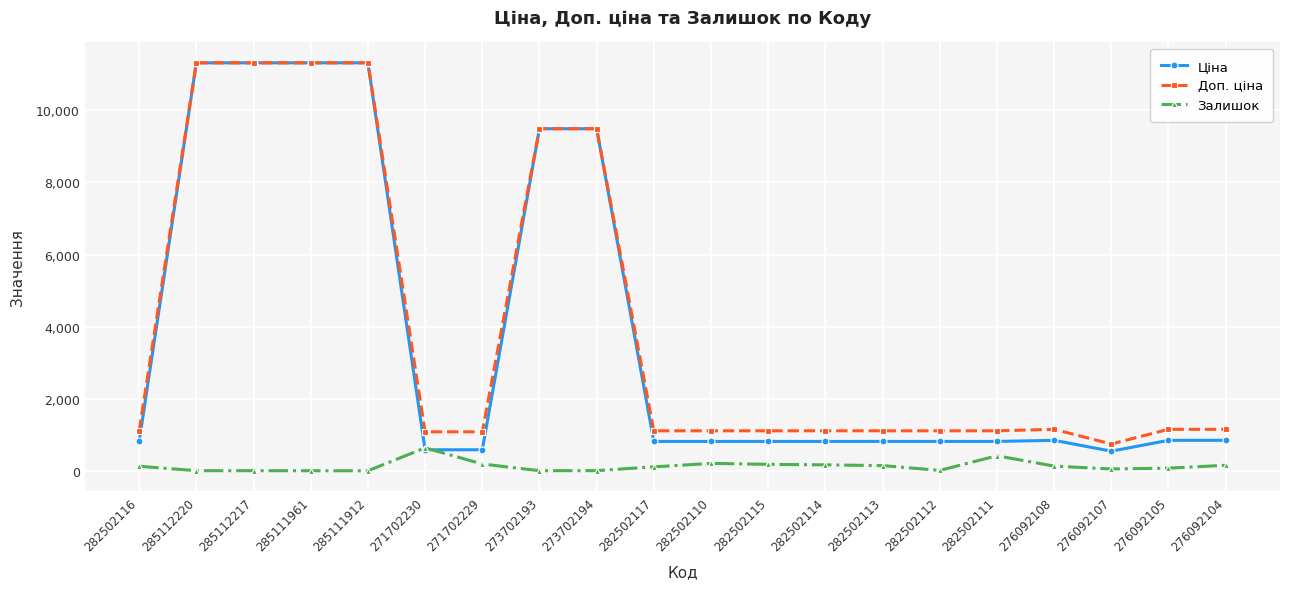

What is the sum of the Ціна values at 276092107 and 282502113?

1385.2